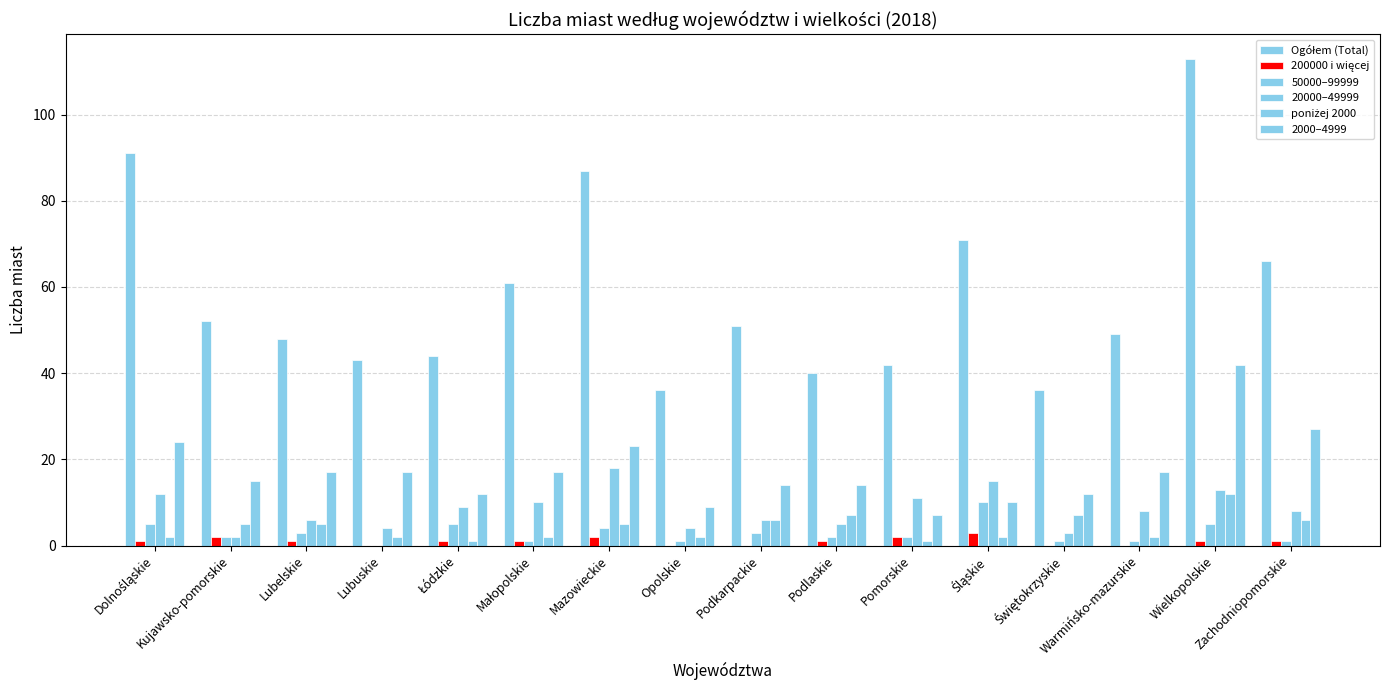

Which series has the largest total across all categories?

Ogółem (Total)